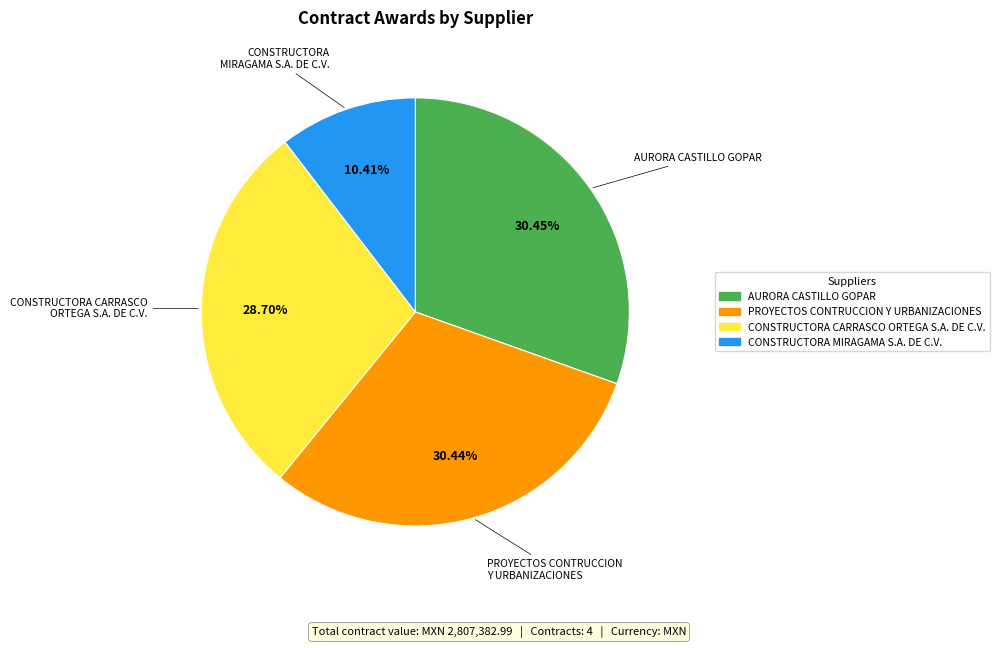

What percentage is the PROYECTOS CONTRUCCION Y URBANIZACIONES slice, to the nearest percent?

30%